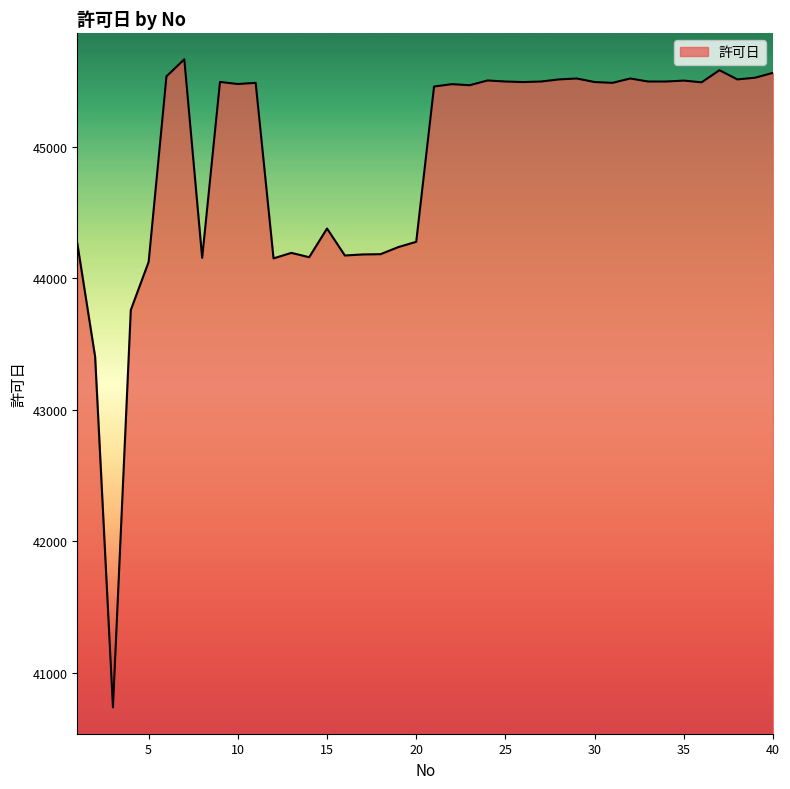

What is the difference between the maximum and minimum values?

4925